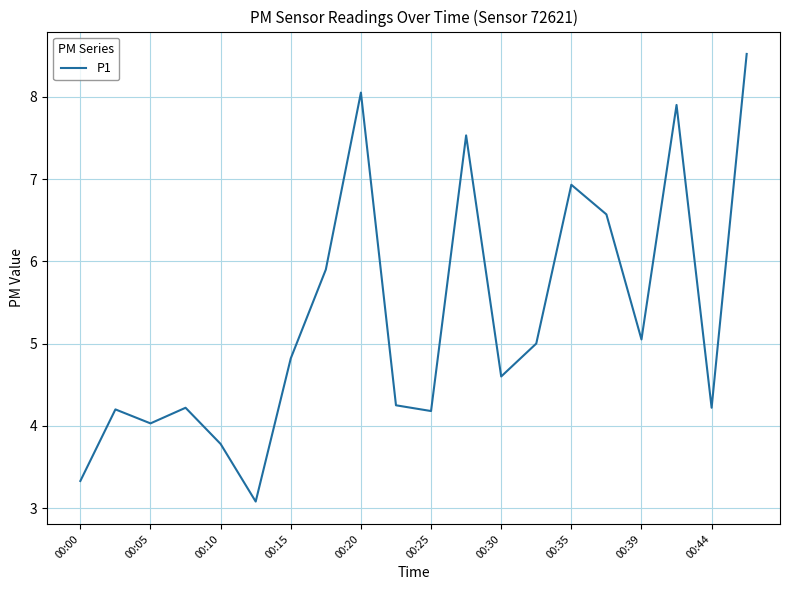

What is the difference between the maximum and minimum values?

5.4